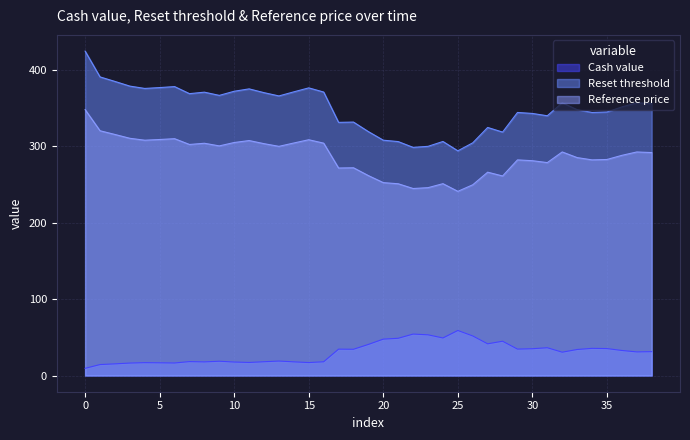

Rank the series by their average value, from lowest to highest.

Cash value, Reference price, Reset threshold